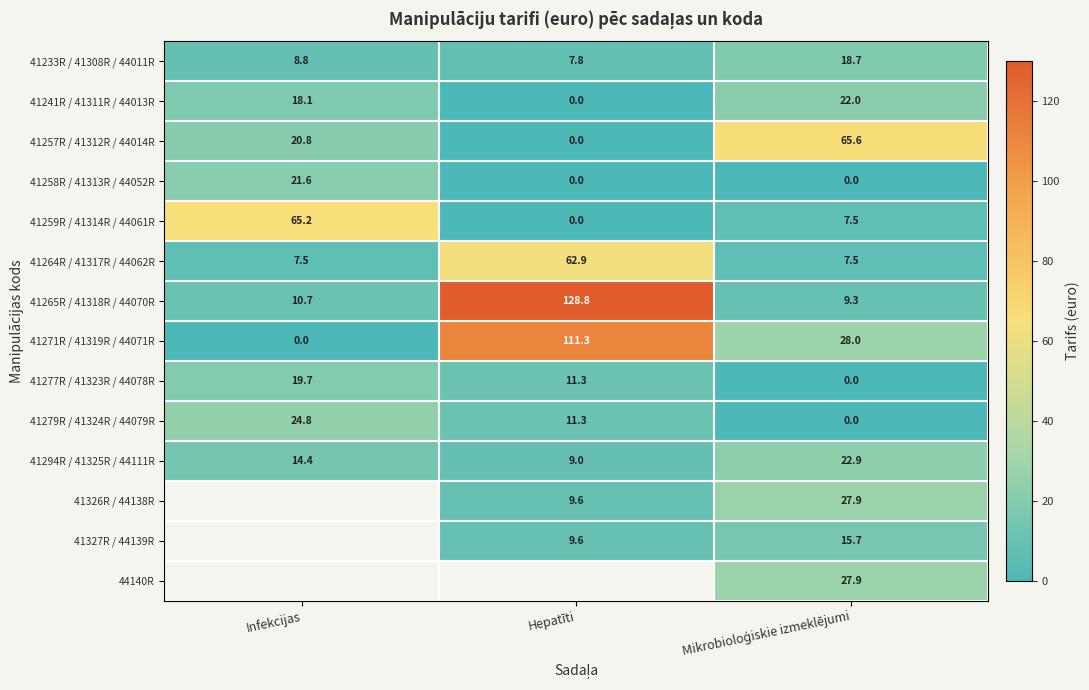

At which label does 41265R / 41318R / 44070R reach its peak?

Hepatīti